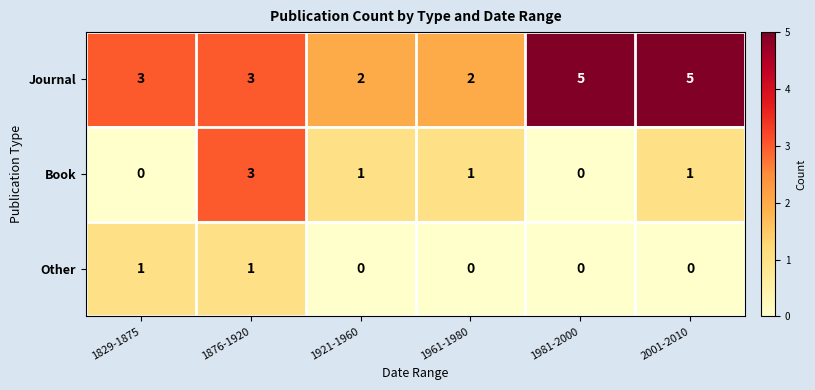

What is the spread (max minus min) of values at 2001-2010?

5